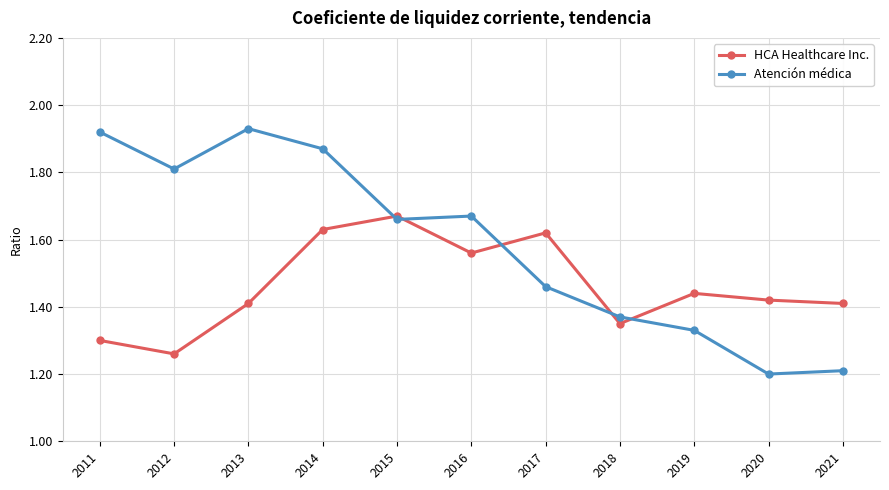

What is the total value across all series at 2021?

2.6